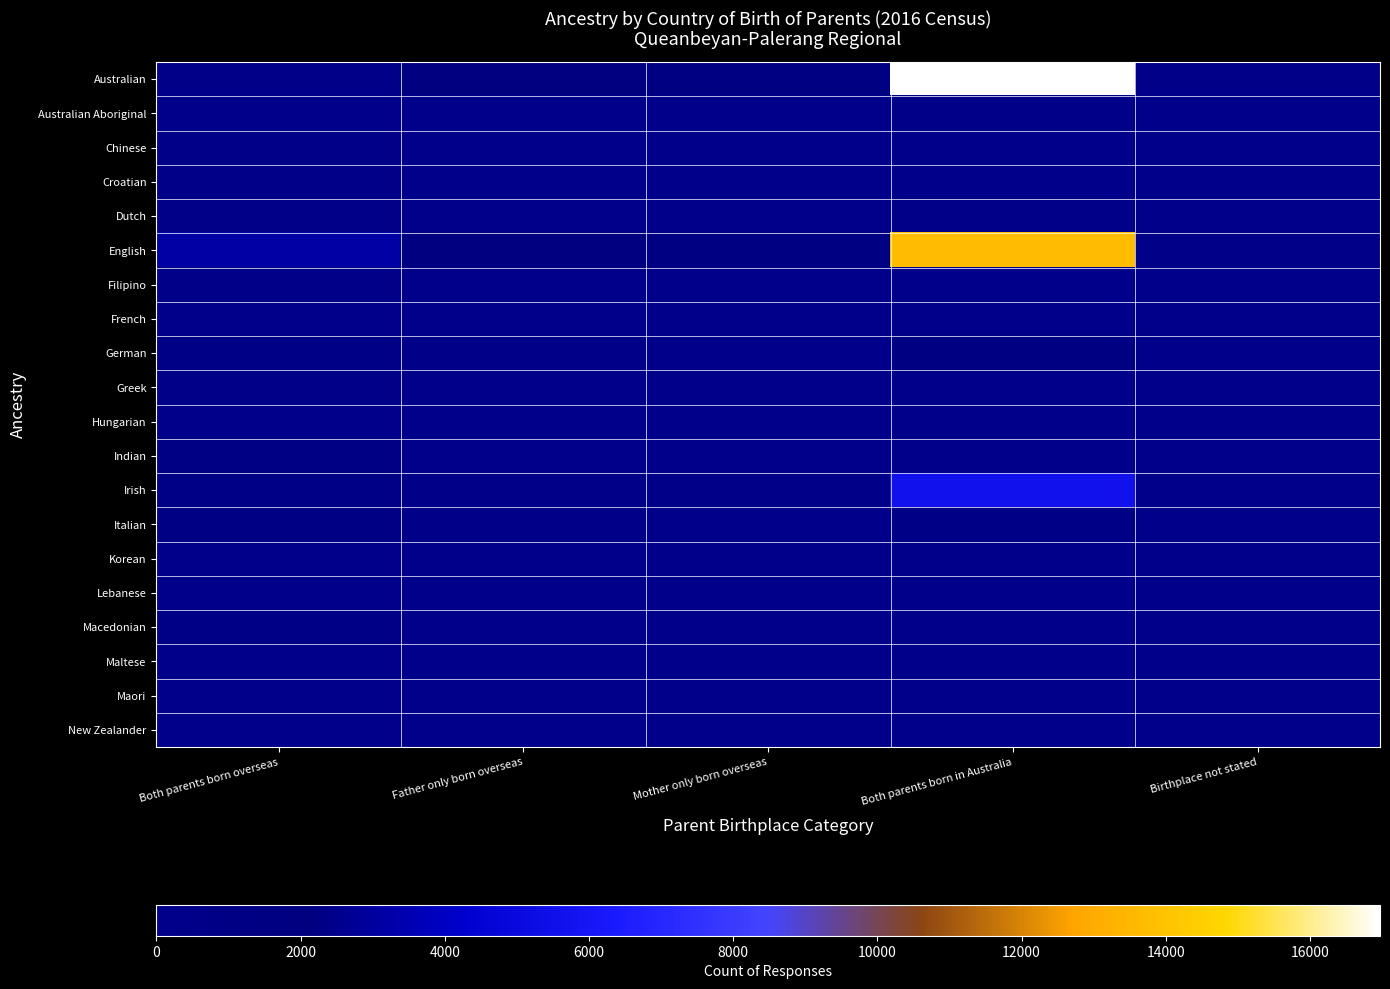

At how many categories does at least one series exceed 9567?

1